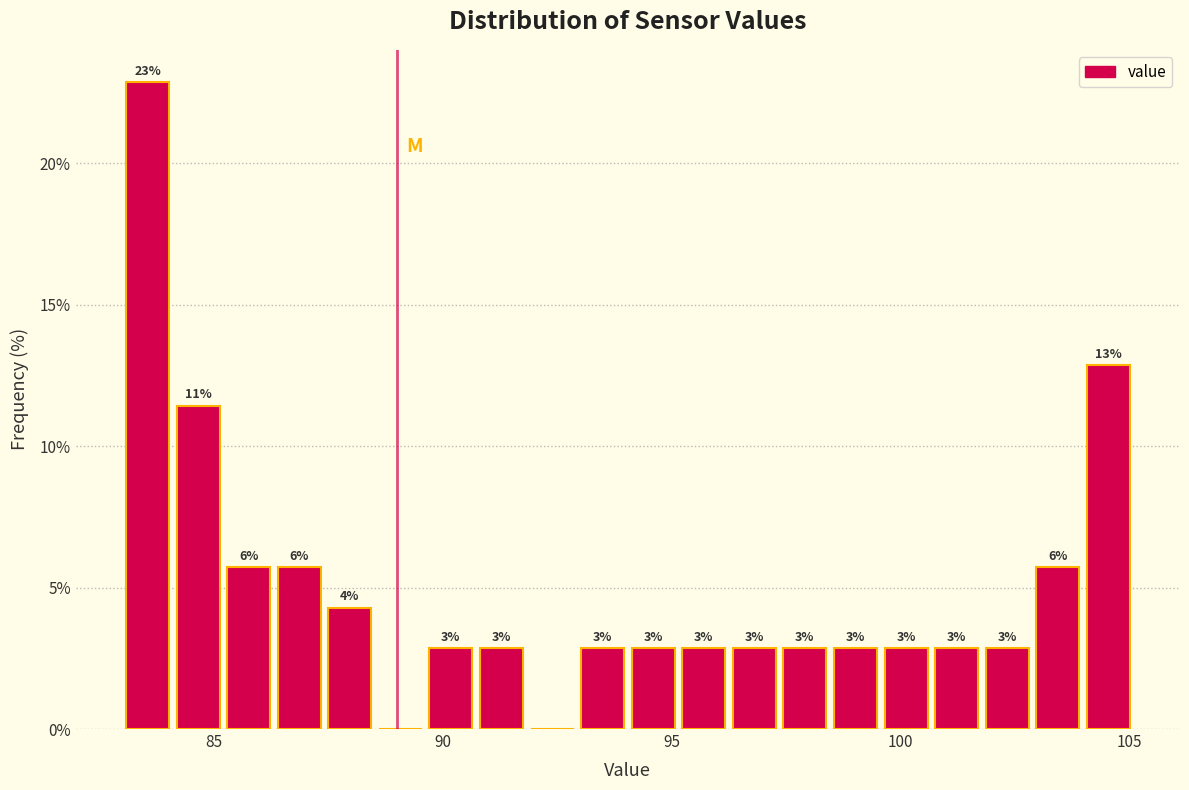

Read against the x-axis, roughly where is the centre of the tallest bar?

83.5